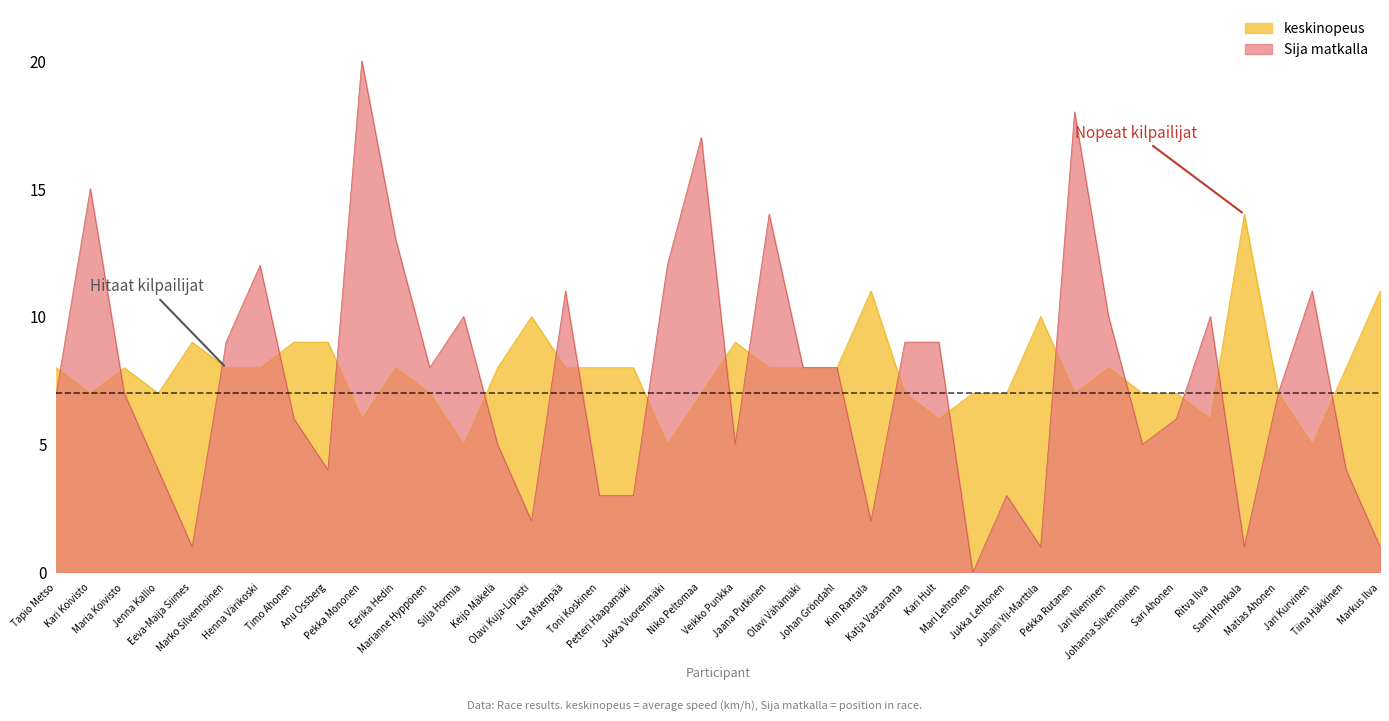

What is the spread (max minus min) of values at Jukka Lehtonen?

4